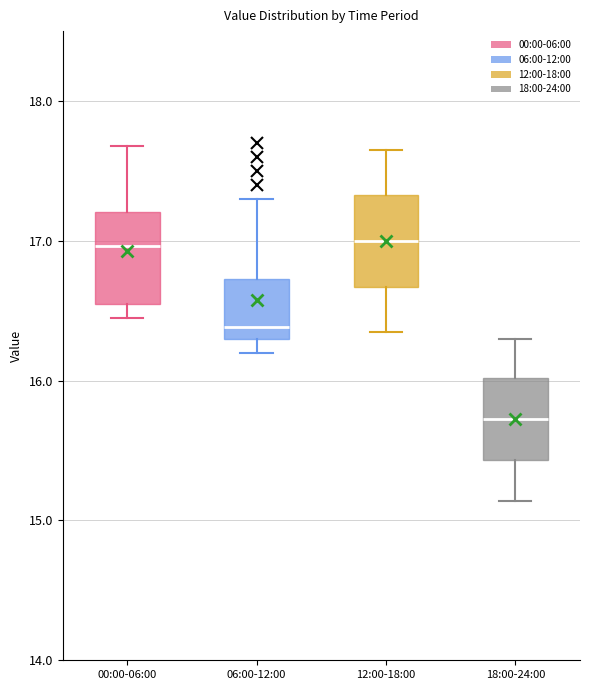

Where does the upper whisker of the box for 00:00-06:00 end on the y-axis? The values are not printed on the chart, so give them approximately, as read against the axis.

17.7